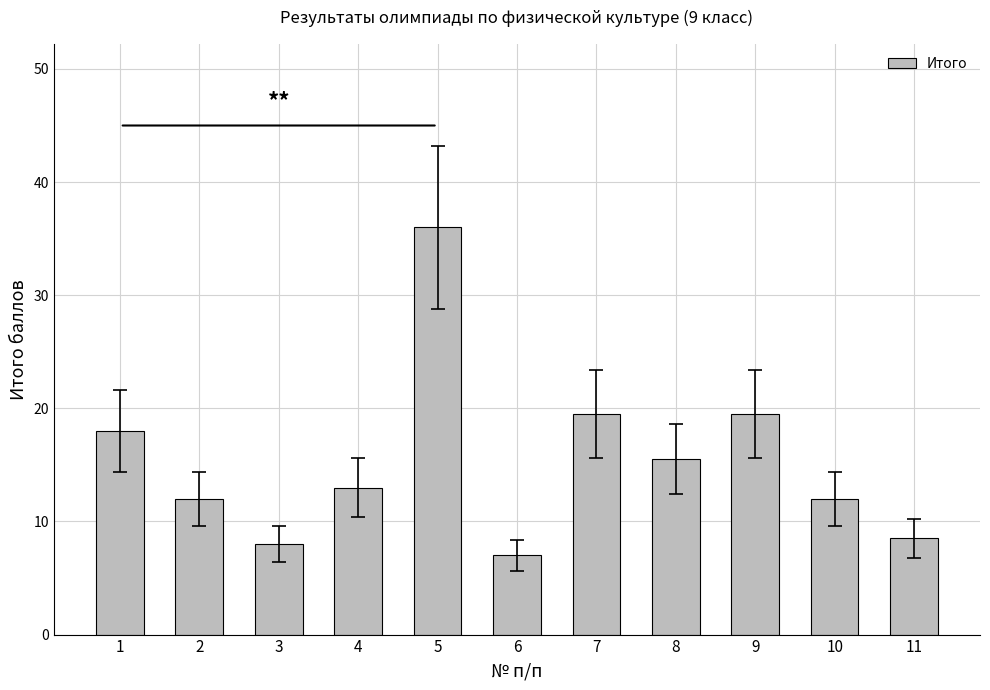

True or false: the data shows 7.0 at 6.

True